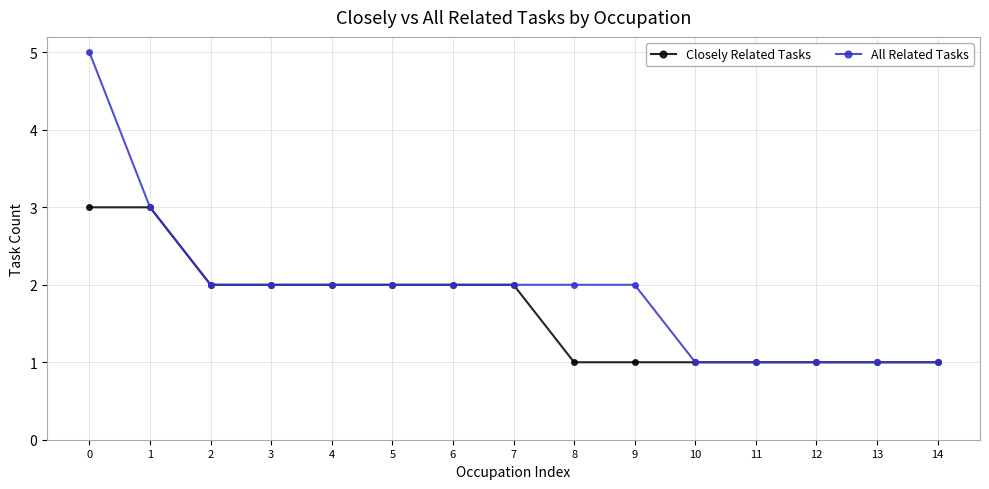

Does the chart have visible grid lines?

Yes